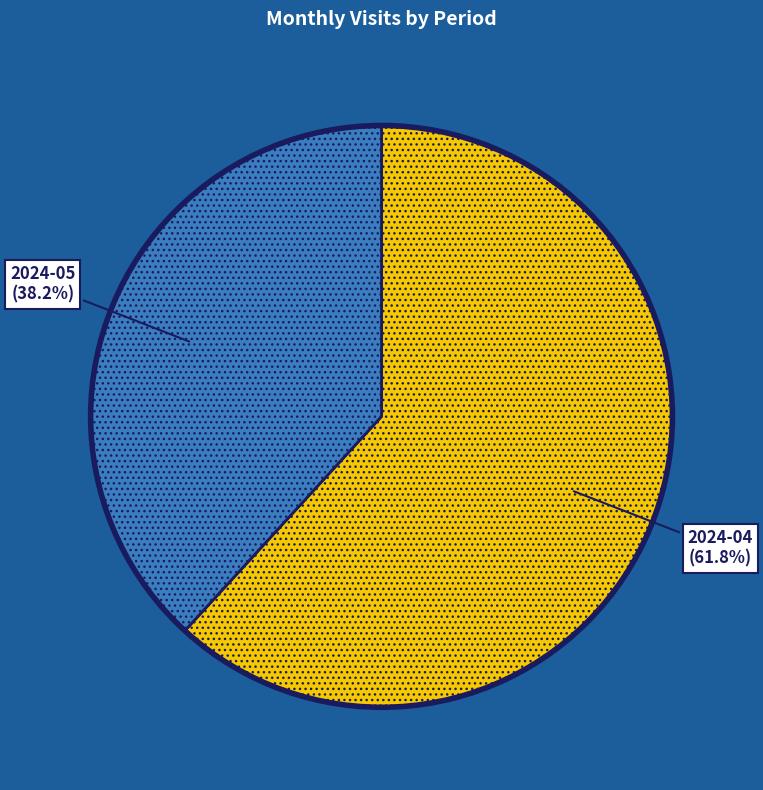

What is the total percentage of 2024-04 (61.8%) and 2024-05 (38.2%)?

100.0%